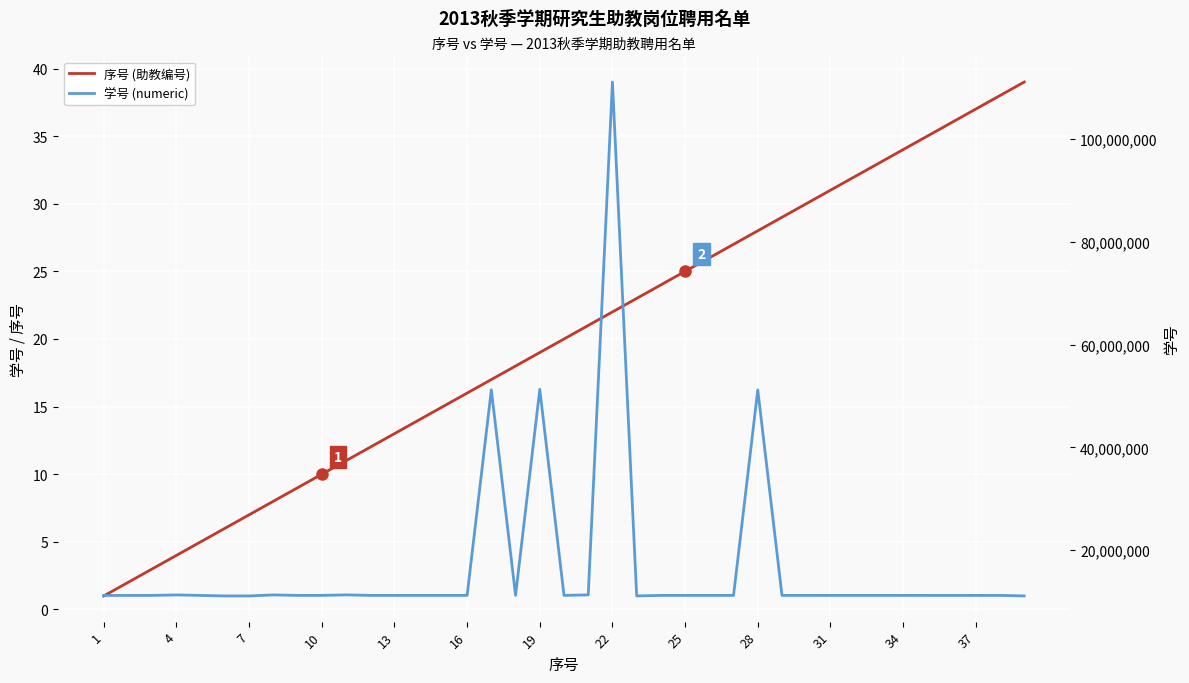

What is the total value across all series at 16?

11104012